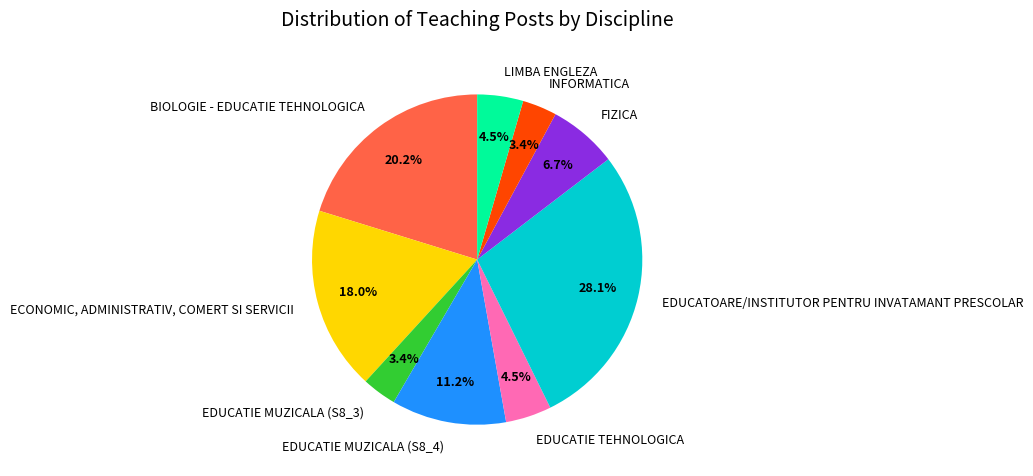

What is the ratio of the value at INFORMATICA to the value at EDUCATIE MUZICALA (S8_3)?

1.0